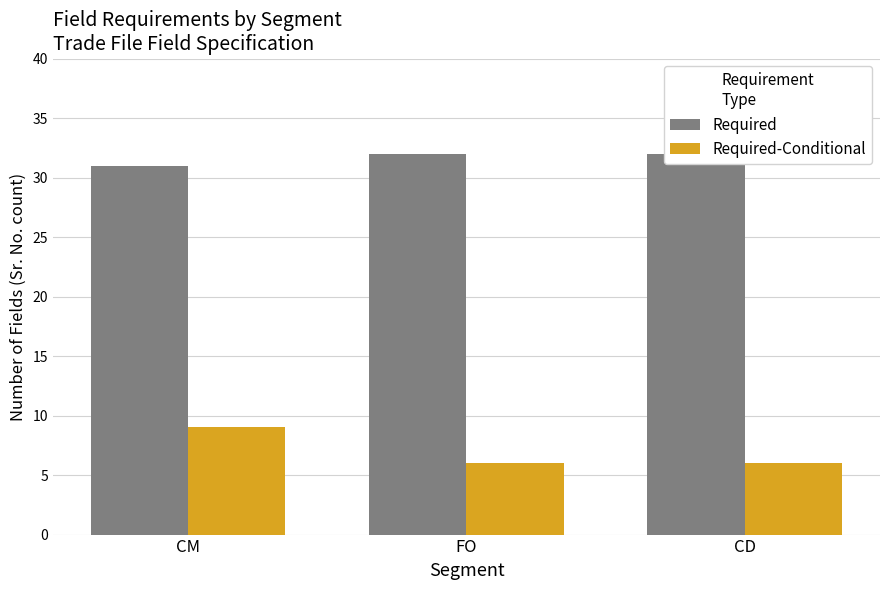

What is the highest value of the Required-Conditional series?

9